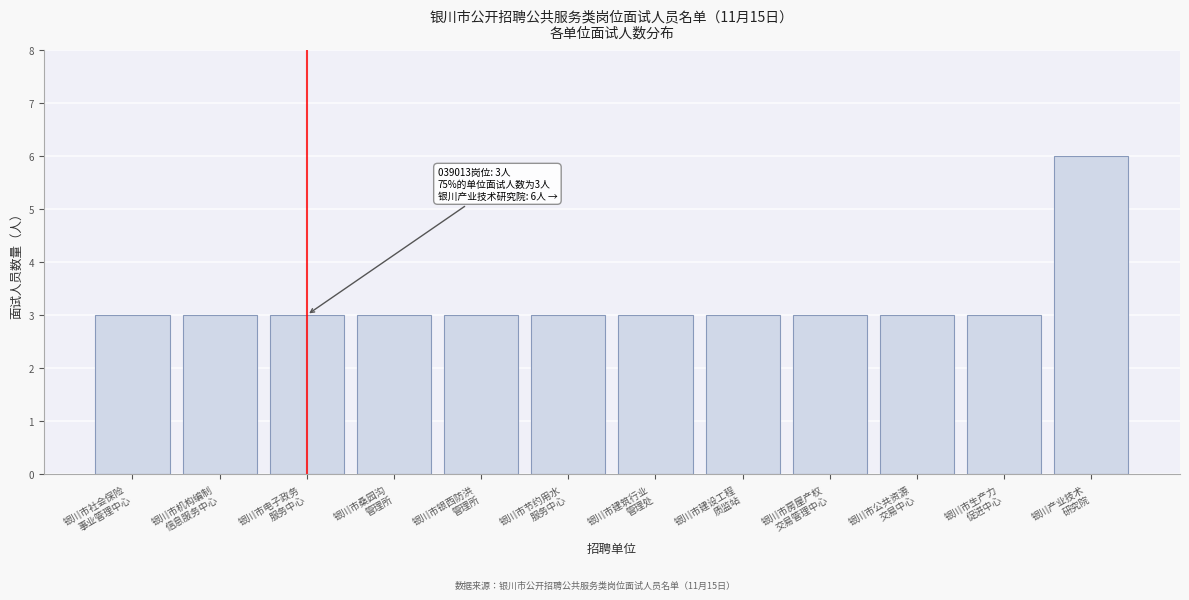

Reading right to left, transcribe all the data shown in this chart.

6	3	3	3	3	3	3	3	3	3	3	3